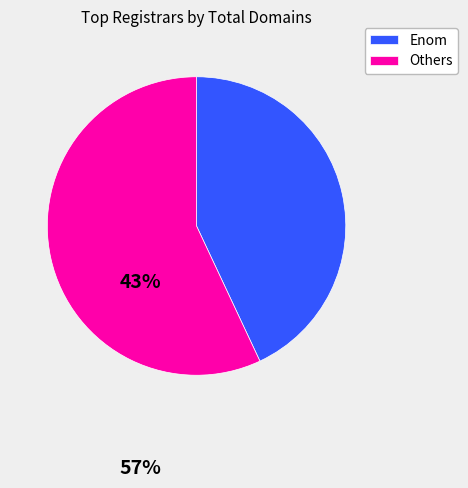

How many slices are in this pie chart?

2